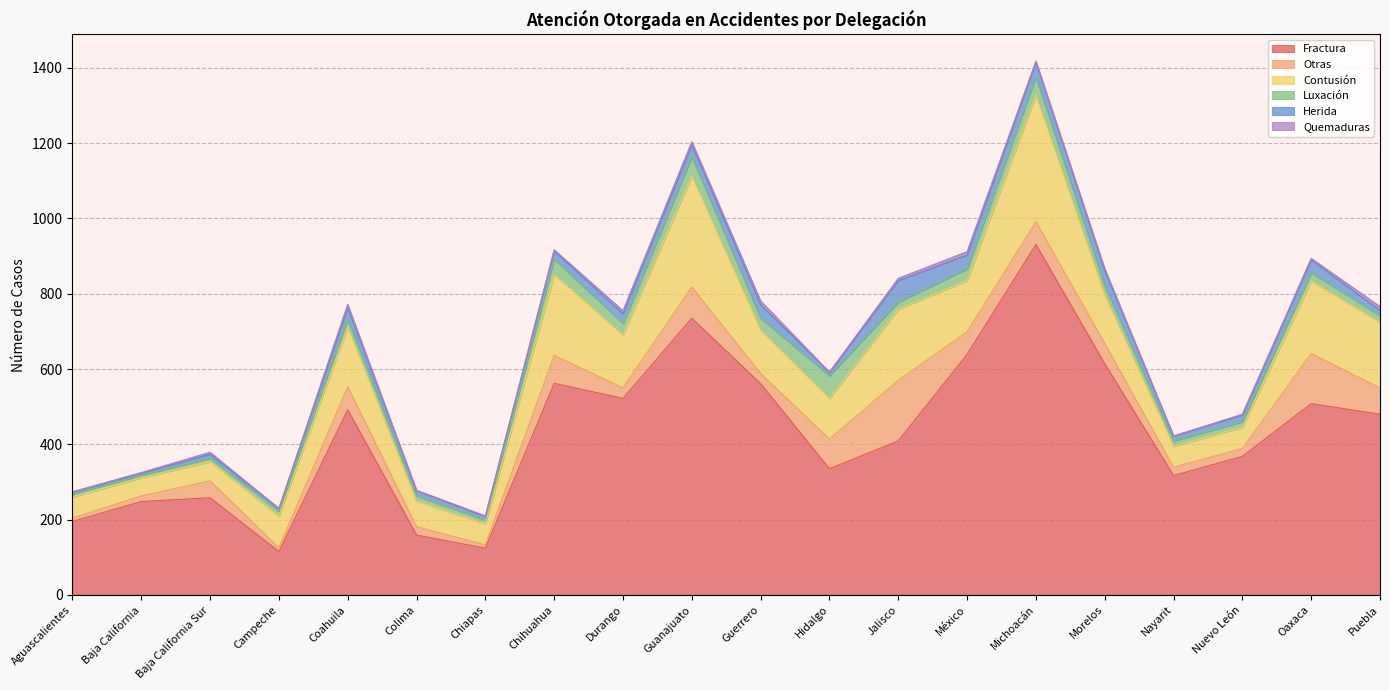

Reading left to right, what are all the values shown in this chart?

Fractura: 195	248	258	115	492	159	124	562	522	735	561	335	409	639	931	614	317	368	508	480
Otras: 9	15	45	10	61	22	9	74	28	83	27	79	161	60	60	54	22	21	133	70
Contusión: 56	48	51	84	159	68	56	215	141	295	116	108	189	136	337	129	56	56	193	174
Luxación: 8	7	9	14	20	14	10	41	30	51	31	60	19	31	48	24	14	15	22	18
Herida: 4	5	11	6	31	14	9	22	26	32	36	9	57	37	39	40	13	18	34	14
Quemaduras: 2	2	5	1	9	1	2	3	8	8	10	1	6	9	3	6	0	2	4	10